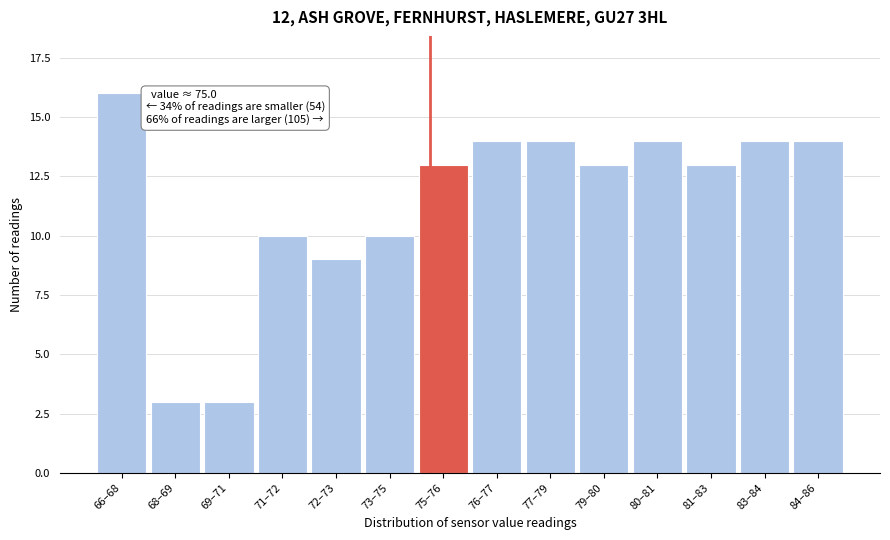

Reading left to right, extract all data points from this chart.

16	3	3	10	9	10	13	14	14	13	14	13	14	14